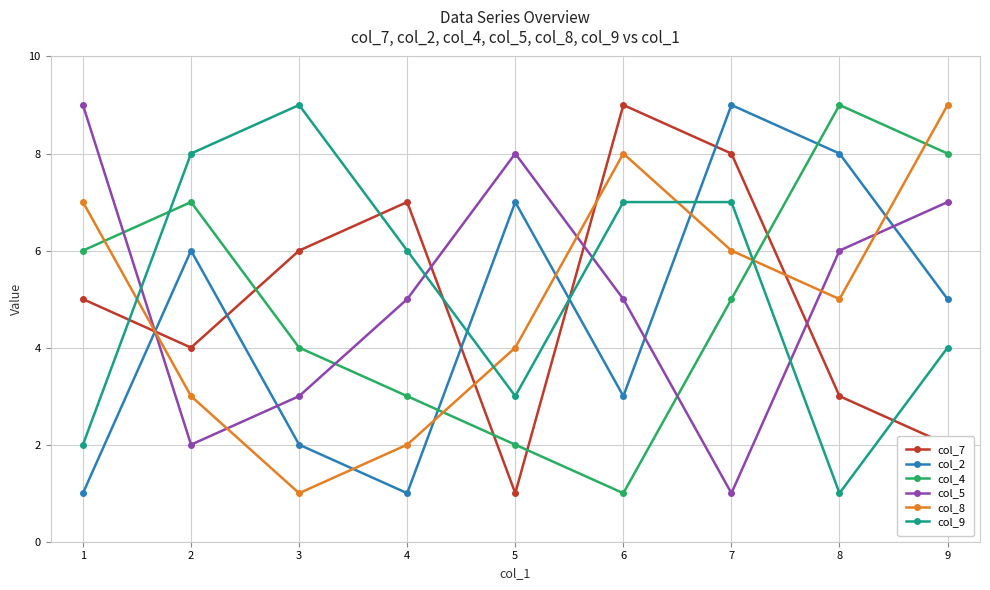

True or false: col_7 and col_9 intersect in this chart.

True